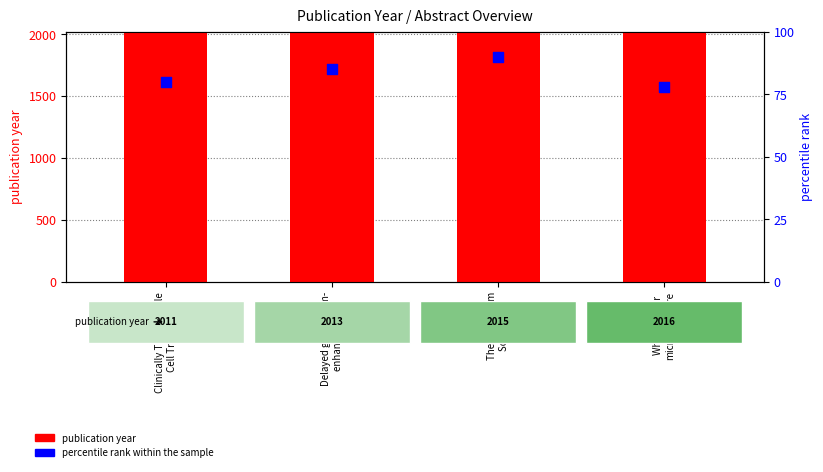

What is the total value across all series at Clinically Translatable
Cell Tracking?

2091